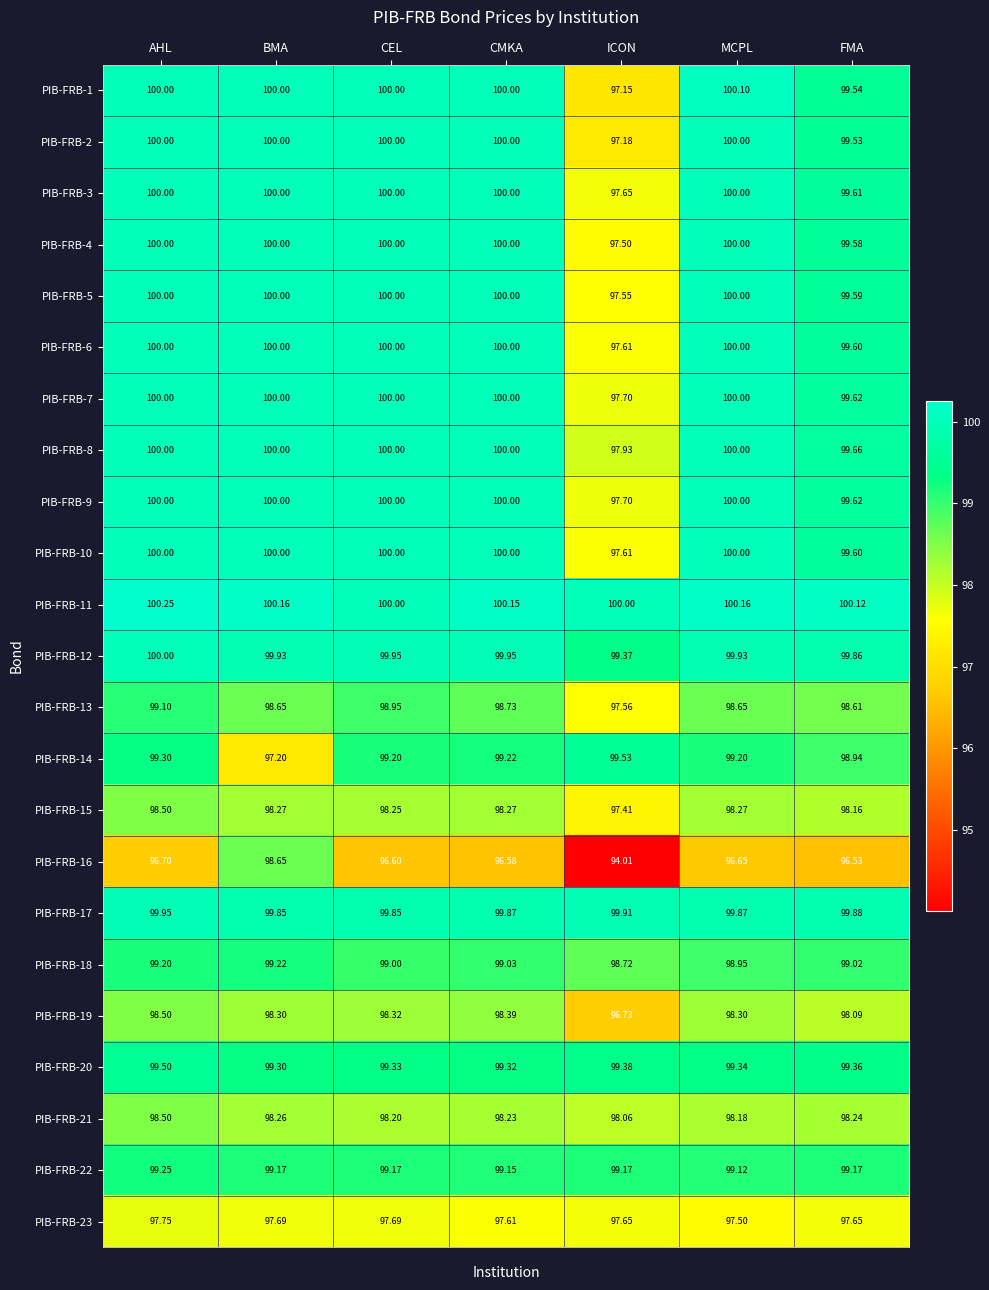

At which label does PIB-FRB-13 reach its minimum?

ICON